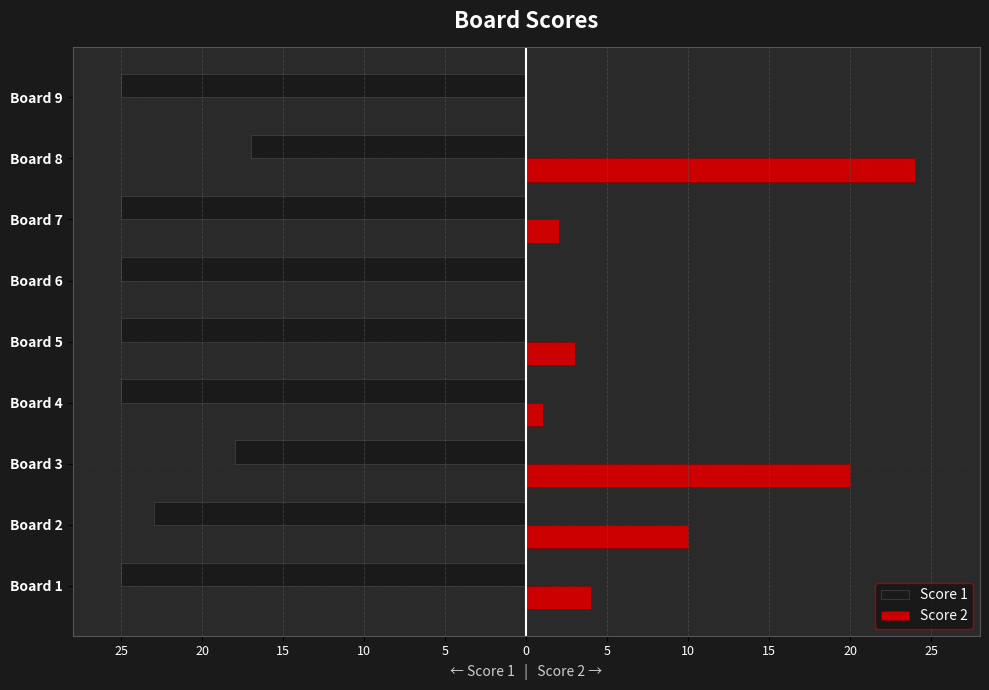

What is the minimum value shown in the chart?

-25